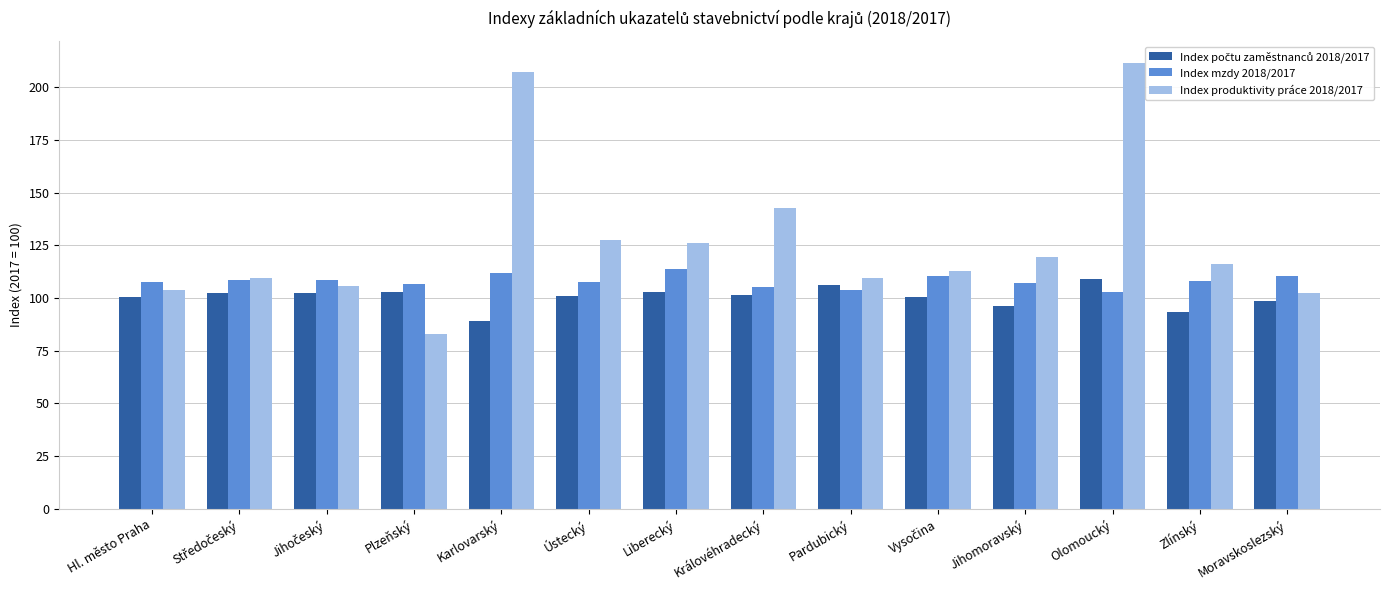

Which series has the largest total across all categories?

Index produktivity práce 2018/2017